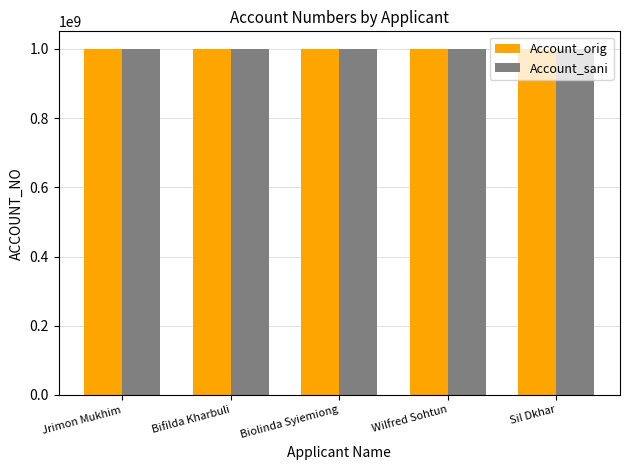

What is the maximum value for Account_orig?

1000867171